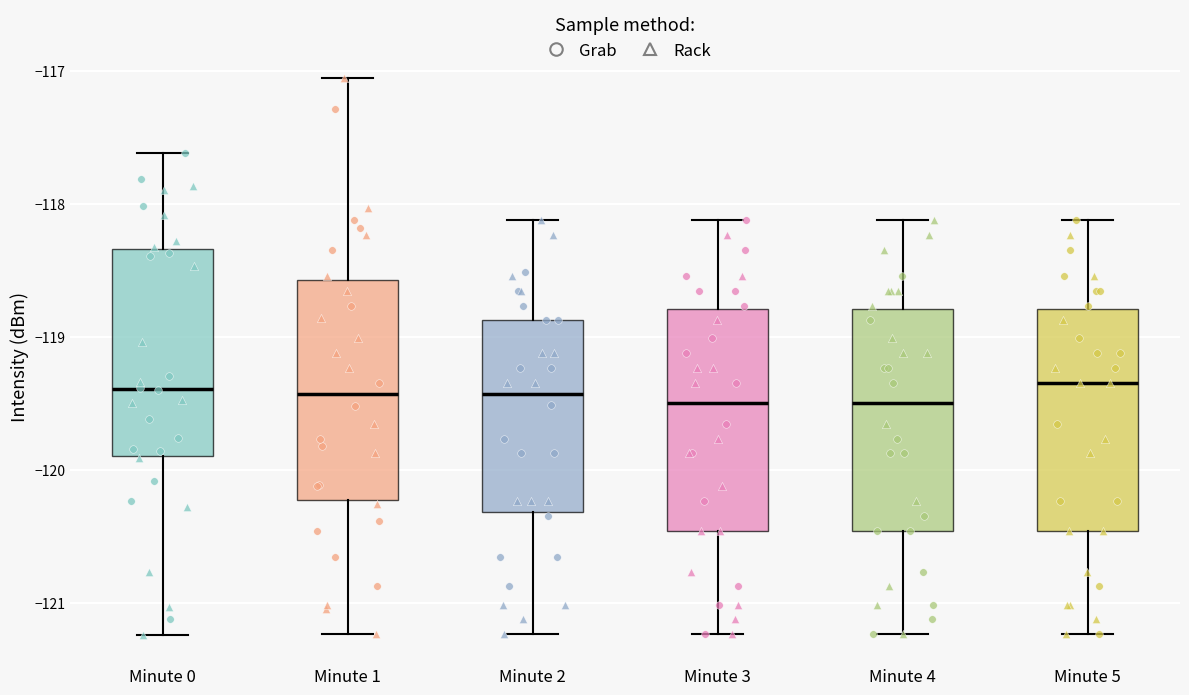

Where does the median line of the box for Minute 5 sit on the y-axis? The values are not printed on the chart, so give them approximately, as read against the axis.

-119.3